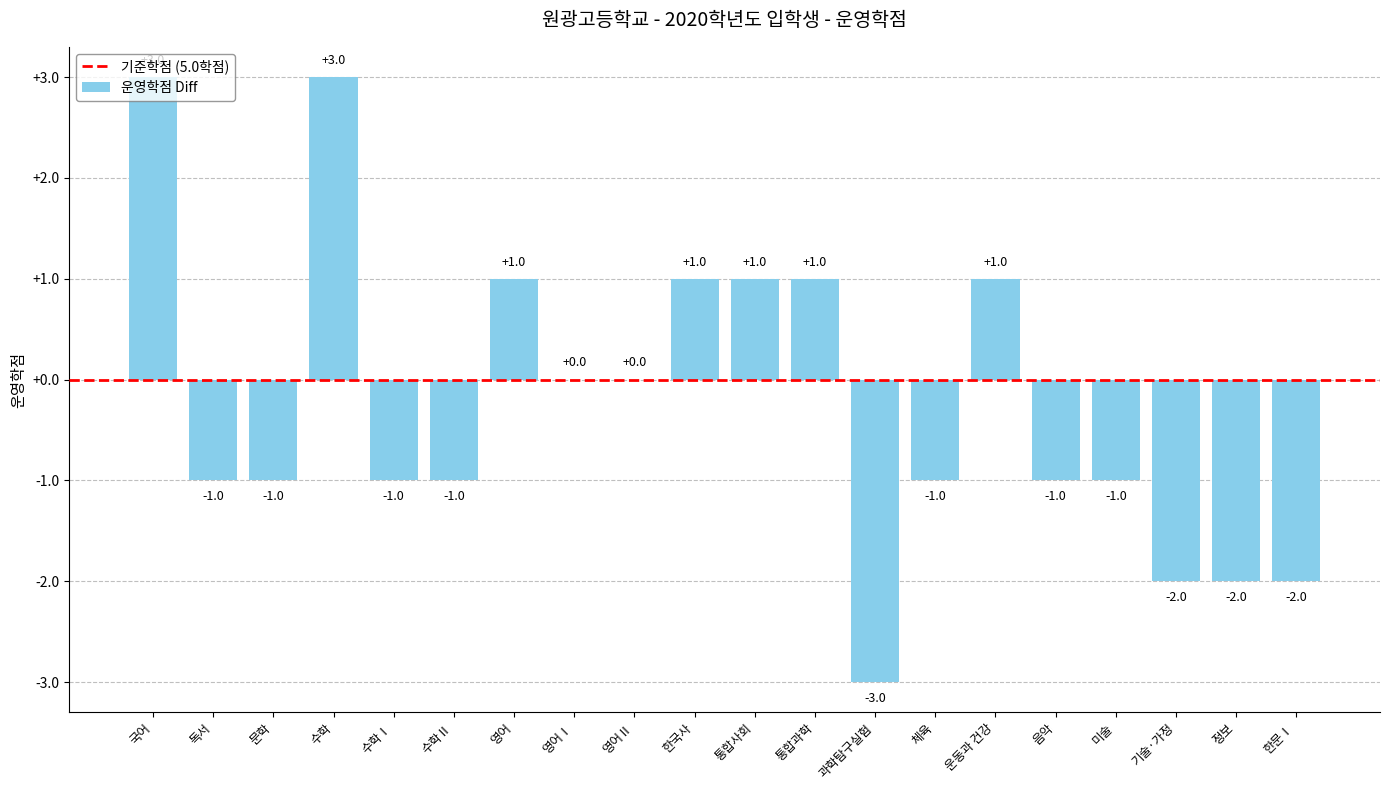

Which has a higher value, 영어 or 수학?

수학